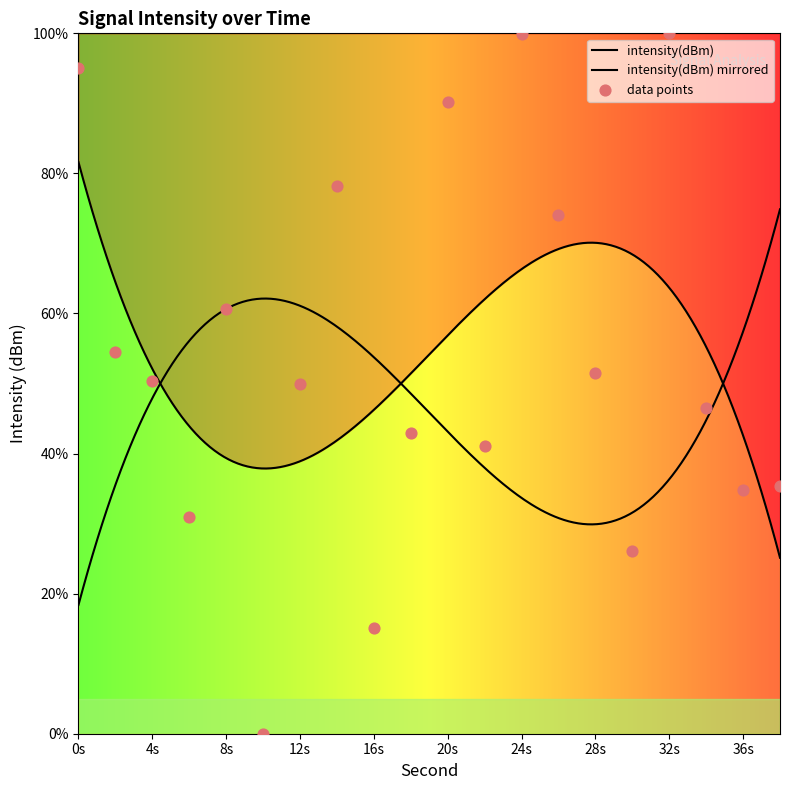

What is the change in value from 4 to 6?

-19.4